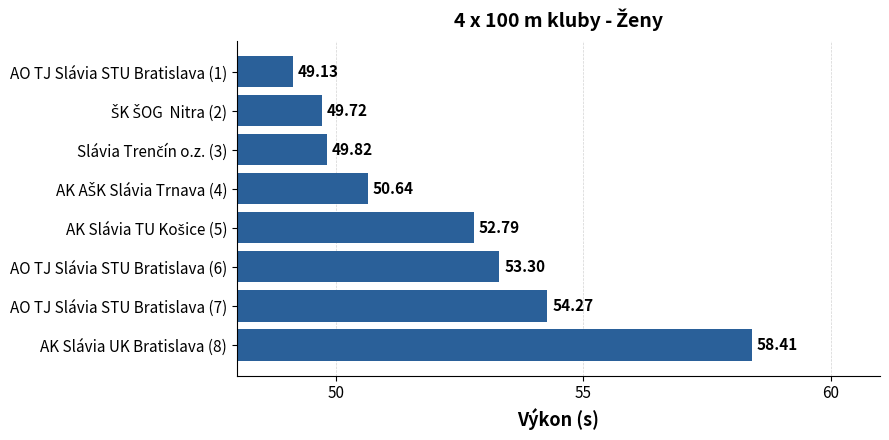

What is the sum of all values?

418.1